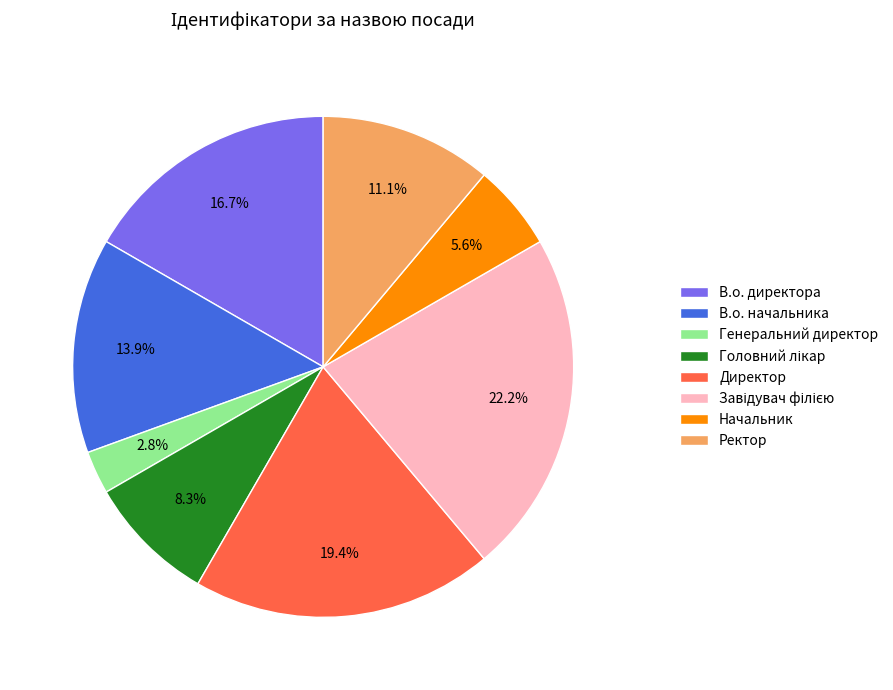

Does any single category account for the majority?

No